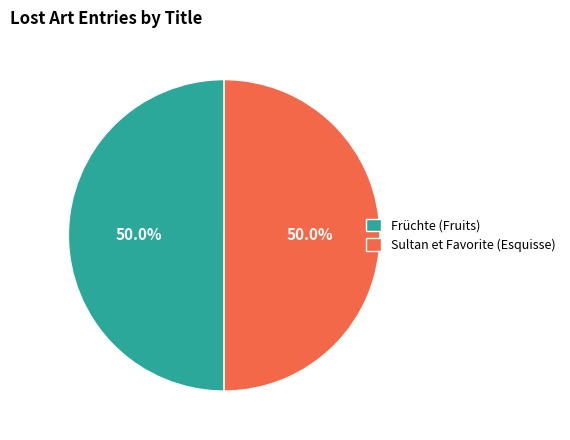

What is the total percentage of Früchte (Fruits) and Sultan et Favorite (Esquisse)?

100.0%